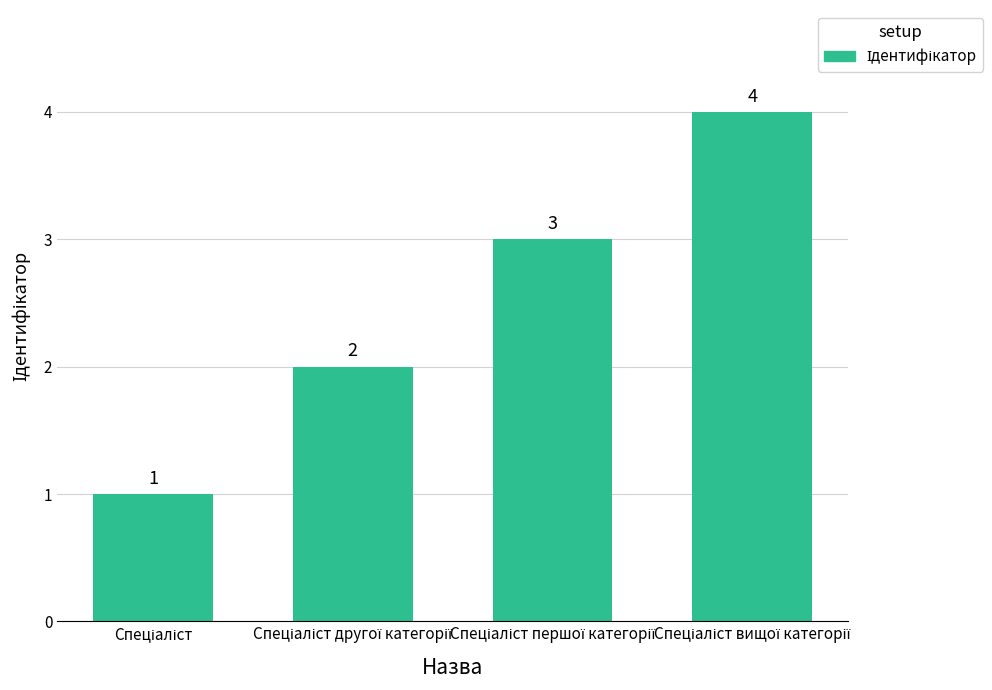

How many values are between 2 and 4?

3